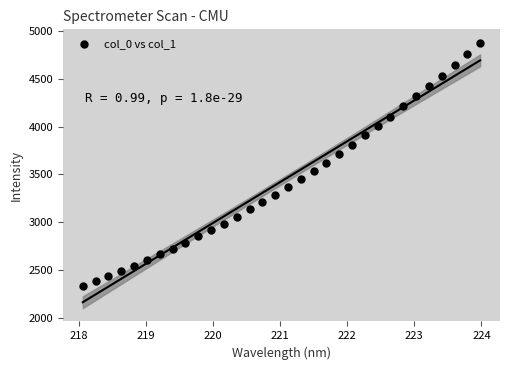

What is the range of X values (max minus min)?

5.9